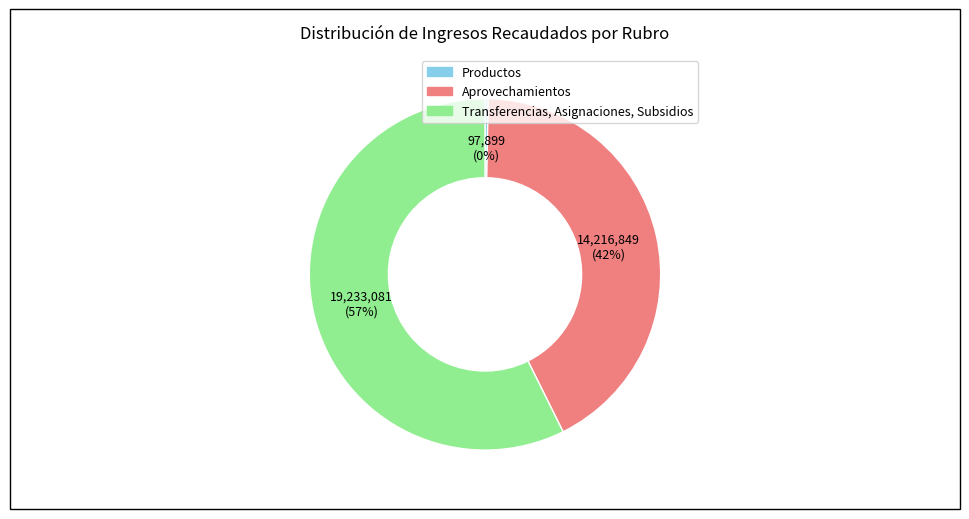

Which slice is the largest?

Transferencias, Asignaciones, Subsidios